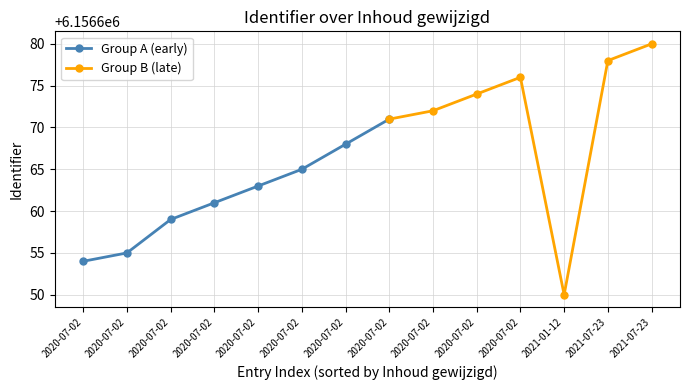

What is the difference between the second highest and minimum values?

28